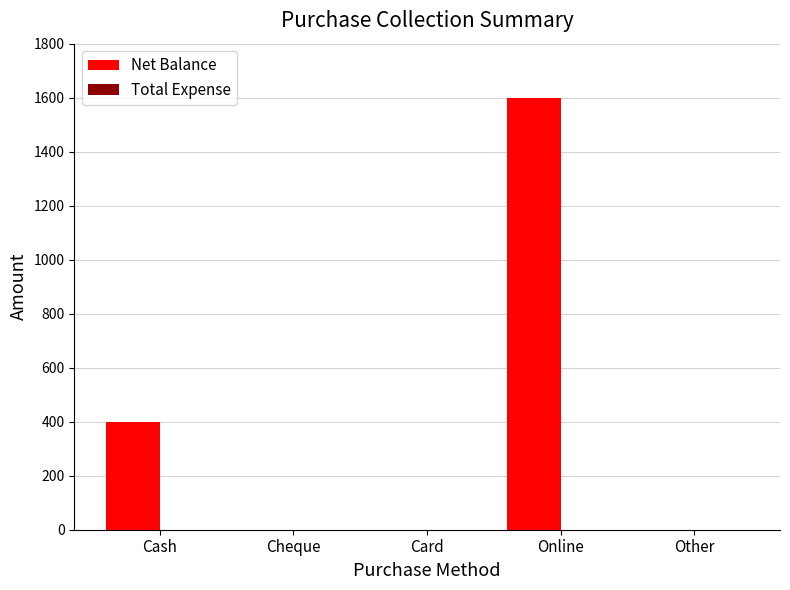

What is the sum of the values at Cash and Cheque?

400